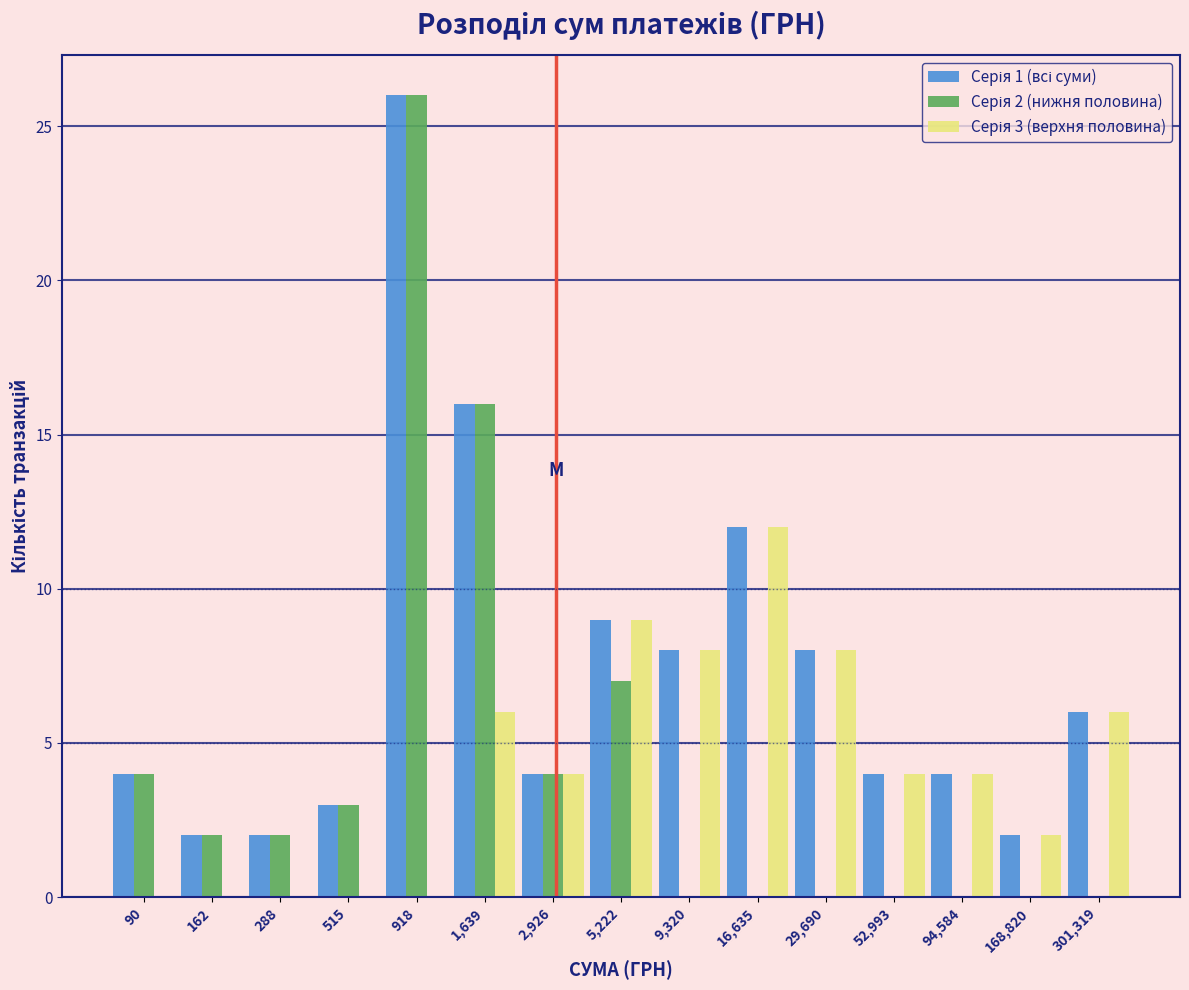

At which category is the sum across all series the highest?

918